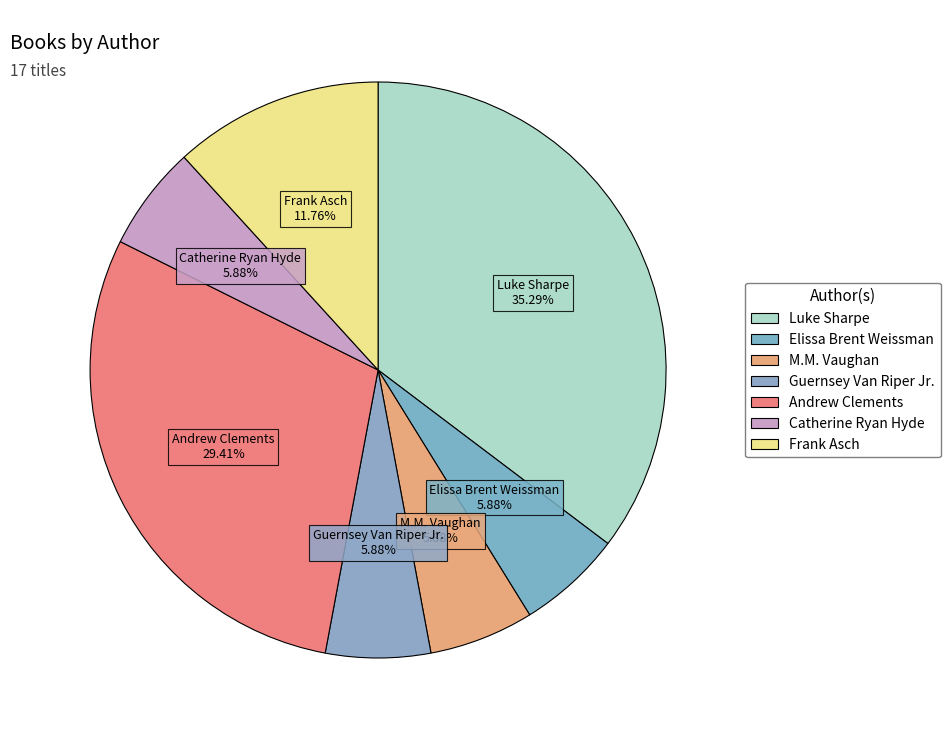

What percentage do Andrew Clements and M.M. Vaughan together represent?

35.3%